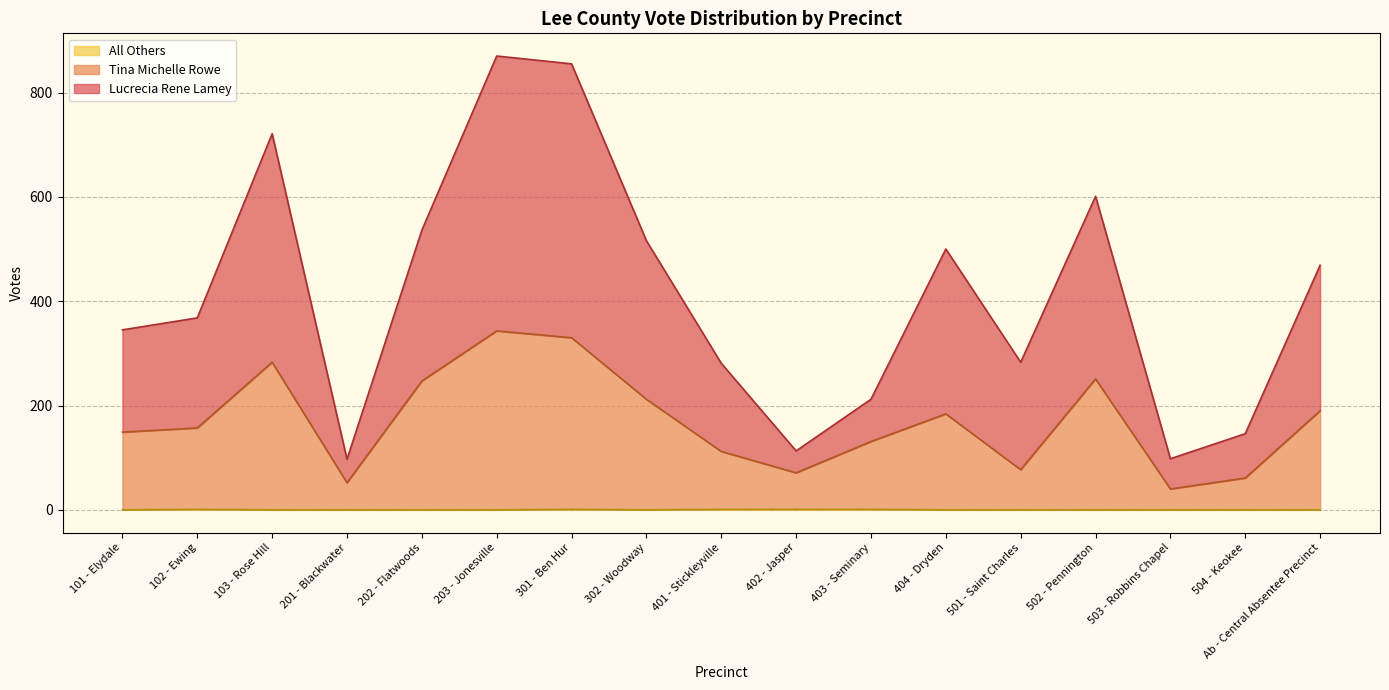

What is the difference between the highest and lowest values at 202 - Flatwoods?

536